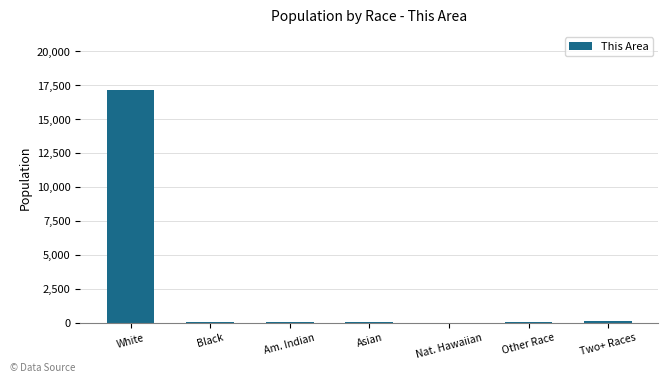

What is the average value?

2499